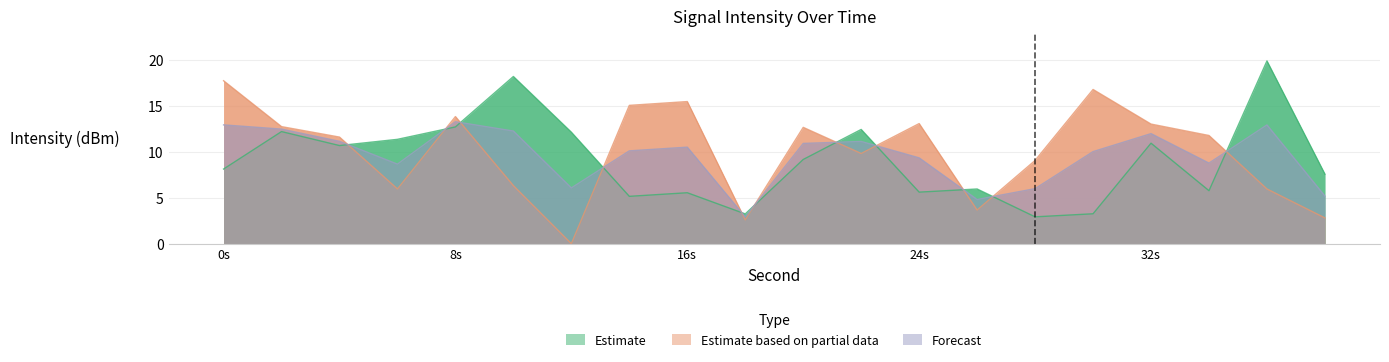

What is the maximum value shown in the chart?

19.9